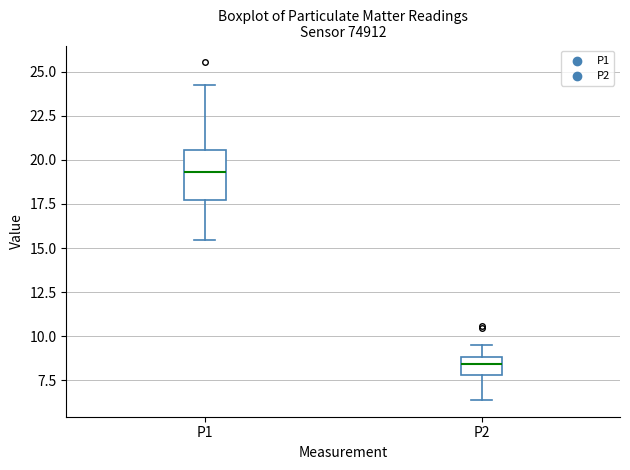

Reading left to right, read every box against the y-axis: the position of its median line, the range the box covers, and the ends of its whiskers. The values are not printed on the chart, so give them approximately, as read against the axis.

P1: median 19.5, box 17.5 to 20.5, whiskers 15.5 to 24.0
P2: median 8.5, box 8.0 to 9.0, whiskers 6.5 to 9.5